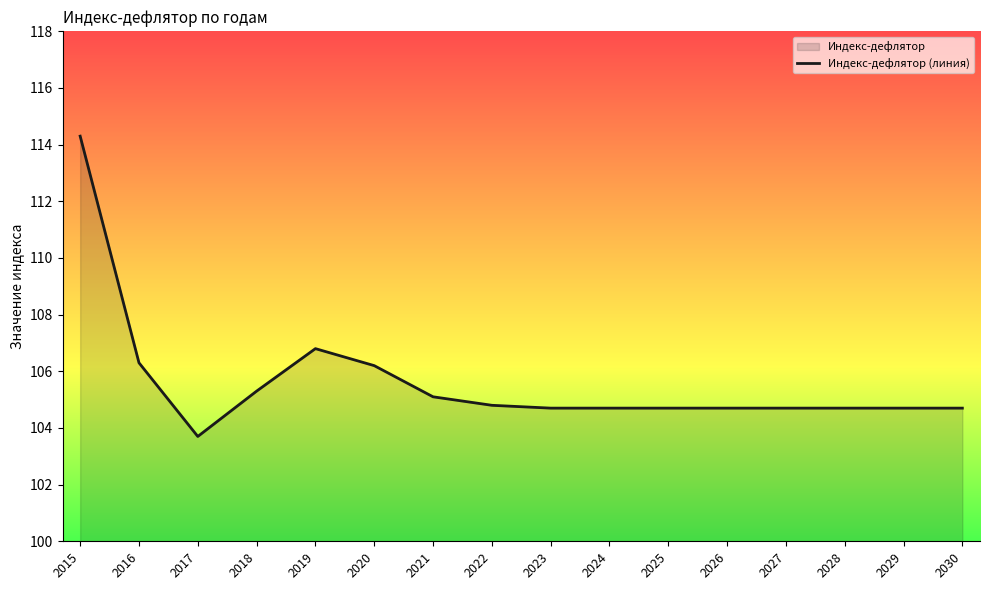

What is the change in value from 2018 to 2021?

-0.2